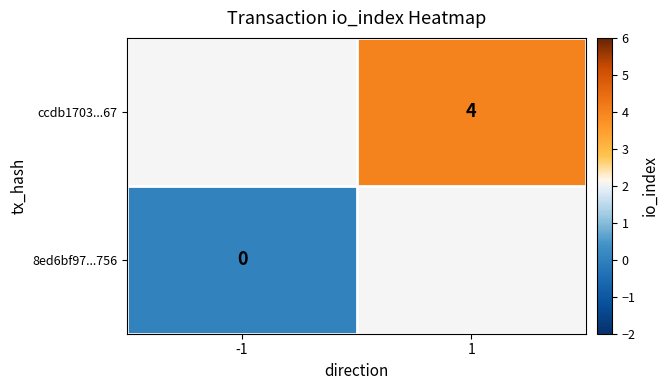

True or false: ccdb1703...67 has a value of 5 at 1.

False